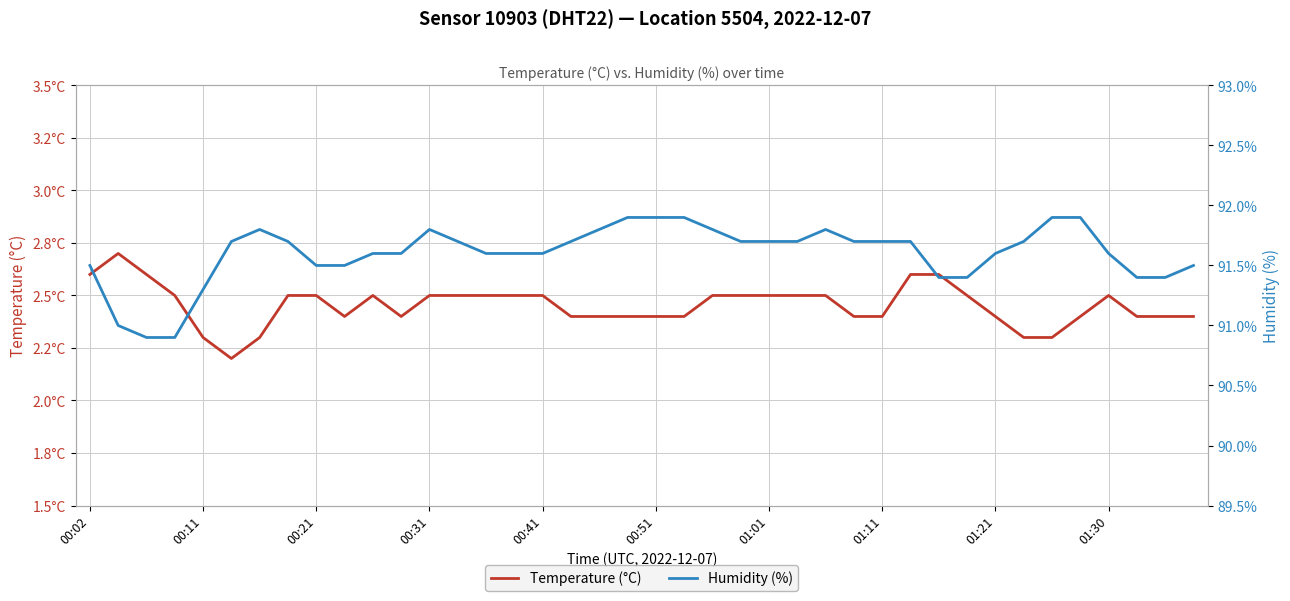

True or false: Humidity (%) and Temperature (°C) intersect in this chart.

False